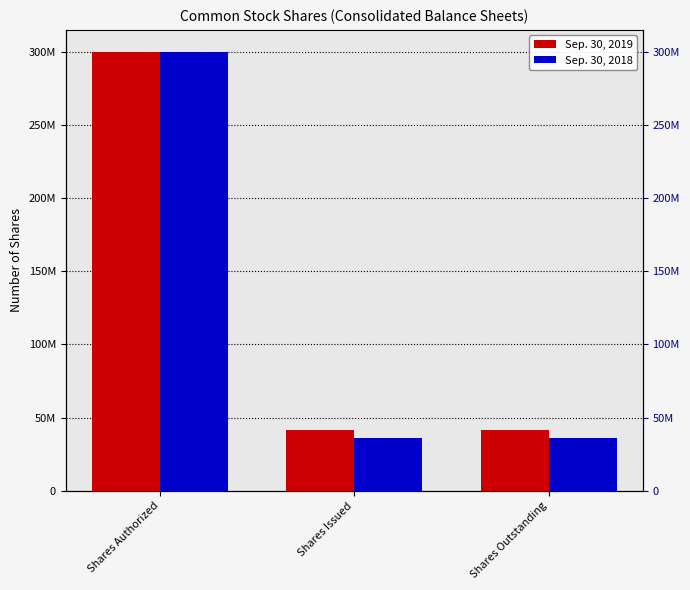

Is the value of Sep. 30, 2019 at Shares Outstanding greater than the value of Sep. 30, 2018 at Shares Issued?

Yes